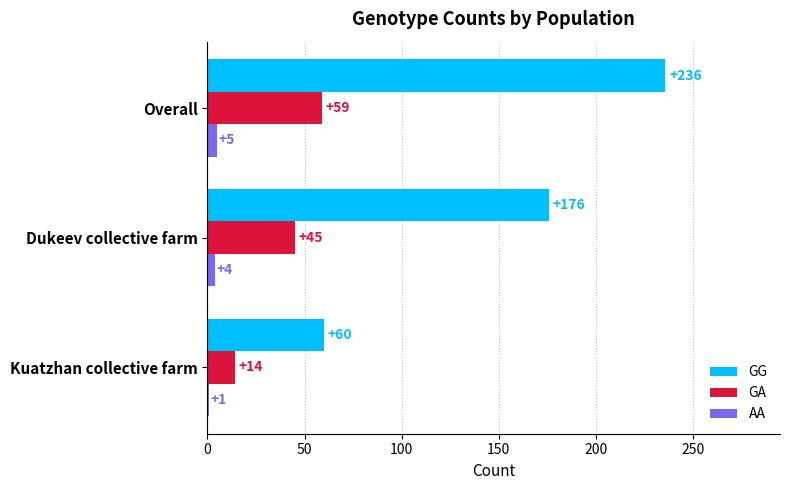

Is it true that GA equals 45 at Dukeev collective farm?

True